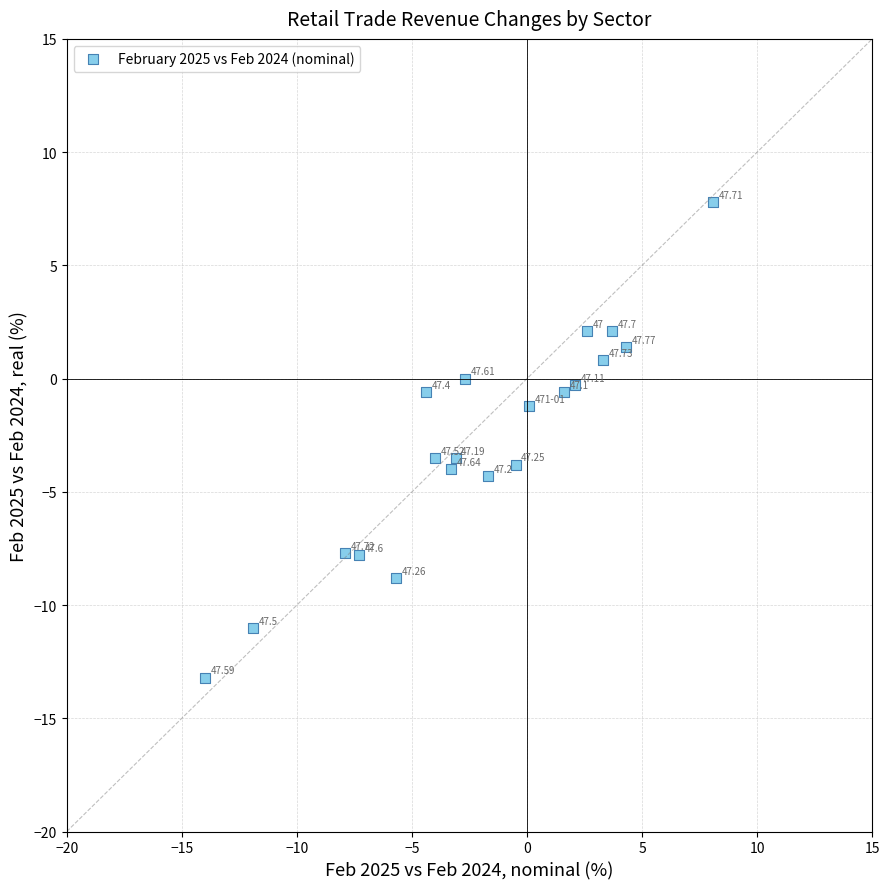

What is the range of Y values (max minus min)?

21.0